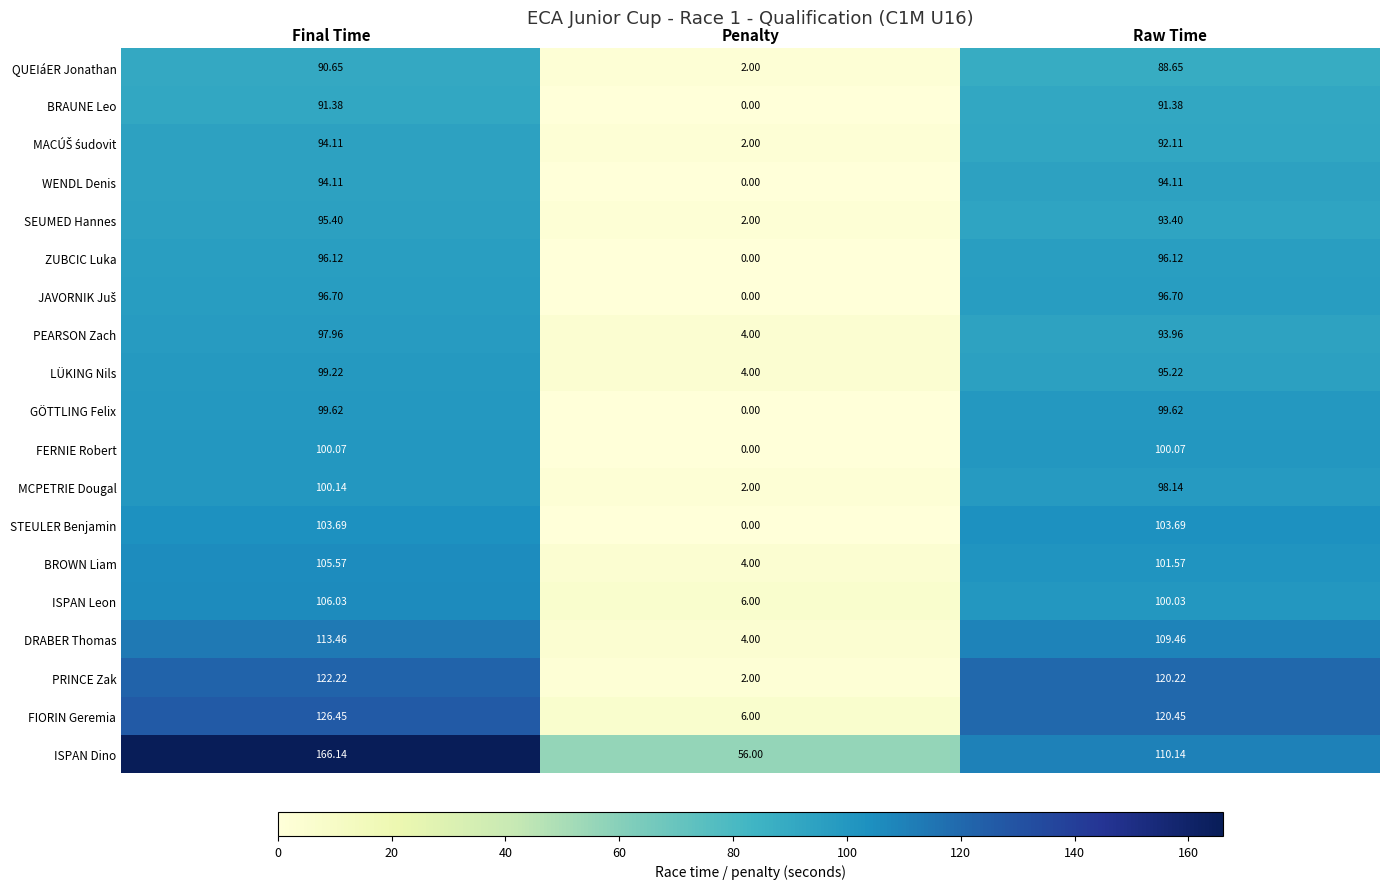

Which series has the largest range (max minus min)?

FIORIN Geremia